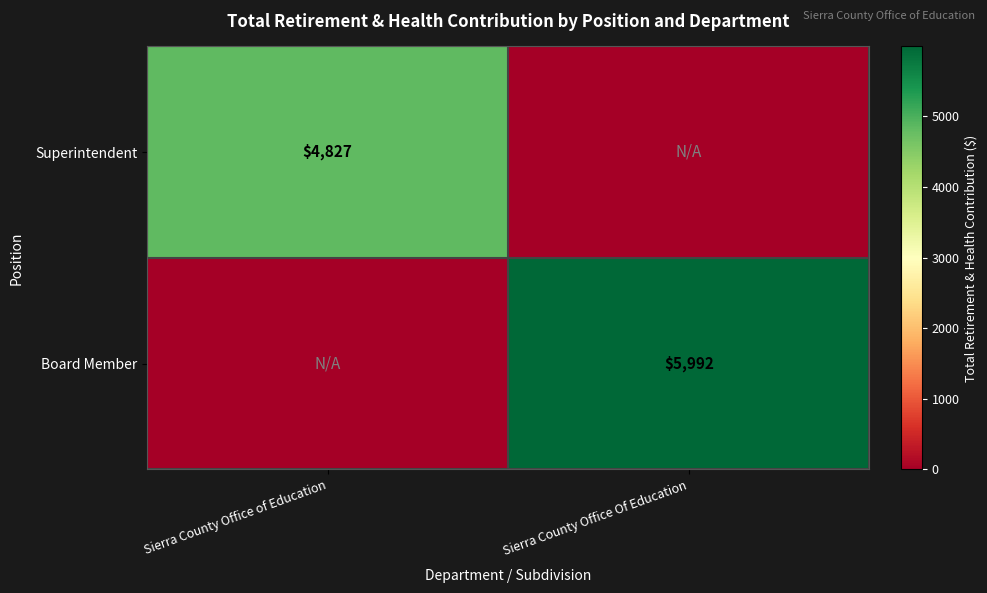

The value of Superintendent at Sierra County Office of Education is 1252. True or false?

False